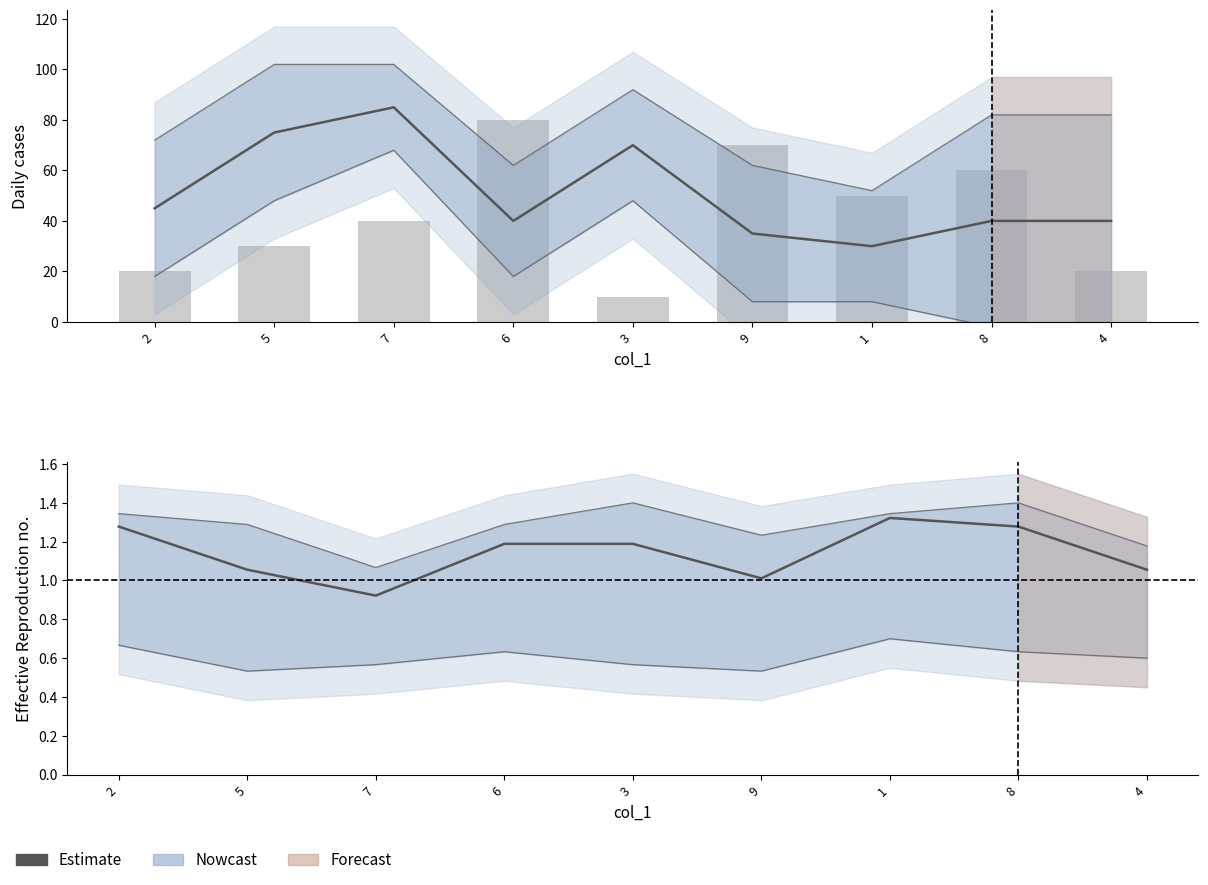

What is the difference between the col_2 (bars) values at 8 and 9?

10.0